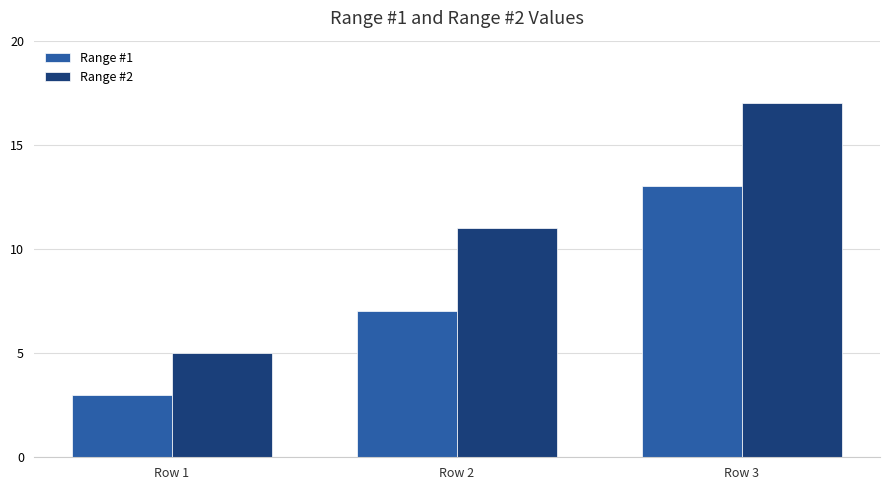

Is the value of Range #2 at Row 1 greater than the value of Range #1 at Row 1?

Yes